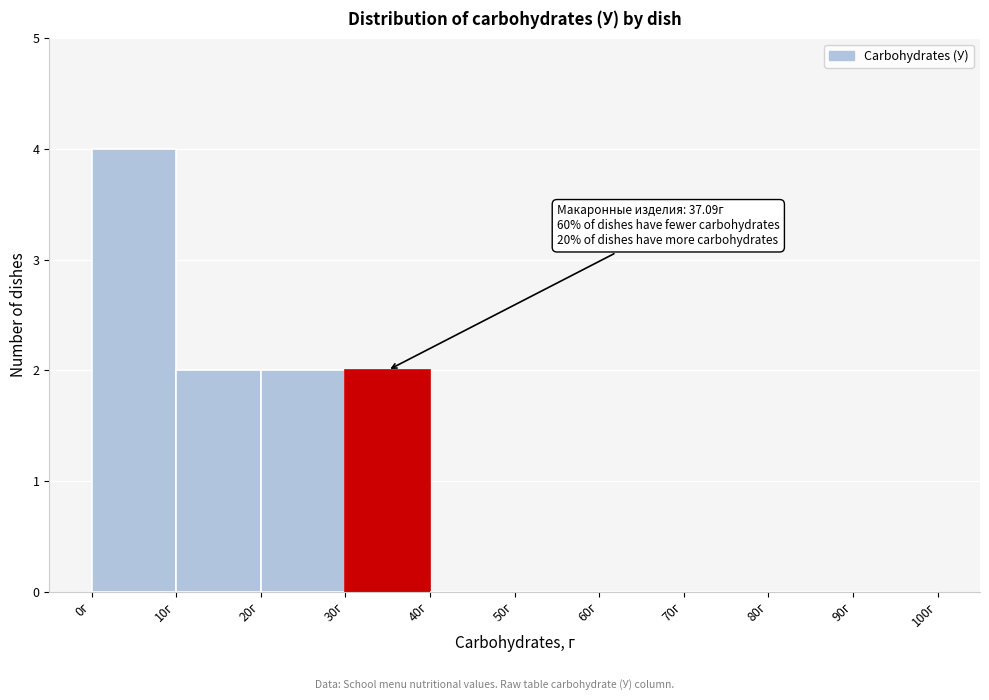

Over which range of the x-axis is the bar tallest?

0 to 10